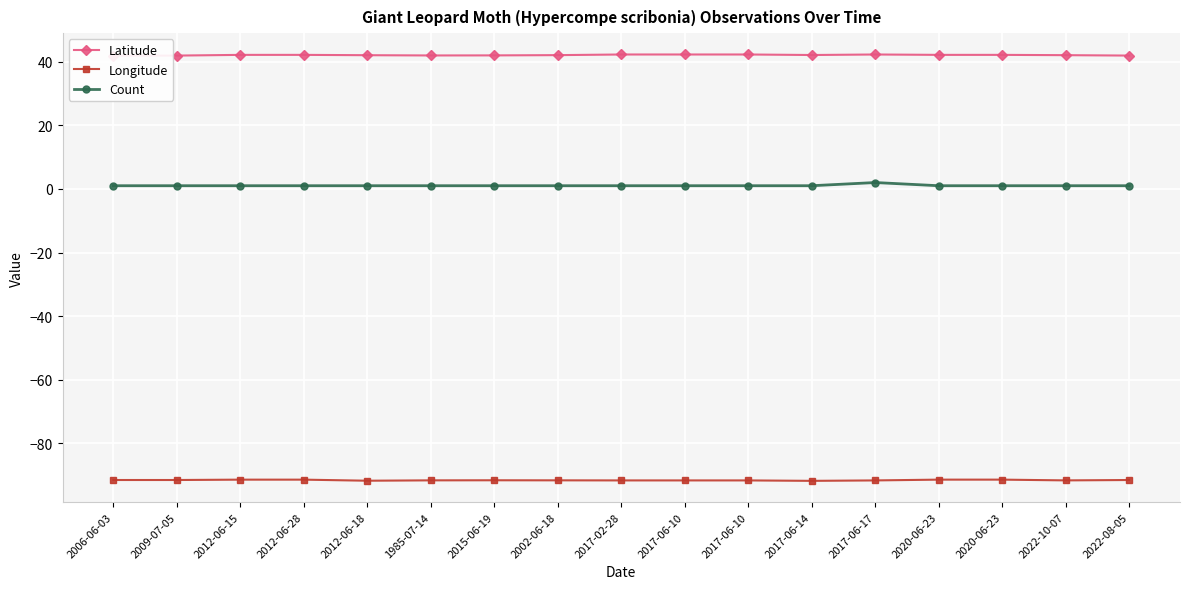

What is the sum of all Longitude values?

-1556.5